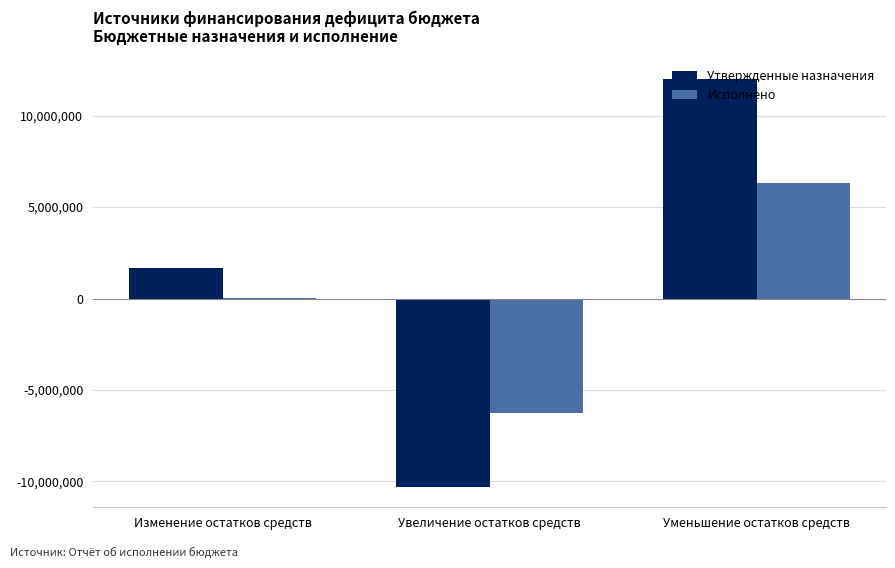

Reading right to left, list all the values displayed in this chart.

Утвержденные назначения: Уменьшение остатков средств=11994600.0	Увеличение остатков средств=-10293100.0	Изменение остатков средств=1673900.0
Исполнено: Уменьшение остатков средств=6324463.2	Увеличение остатков средств=-6268674.7	Изменение остатков средств=55788.6